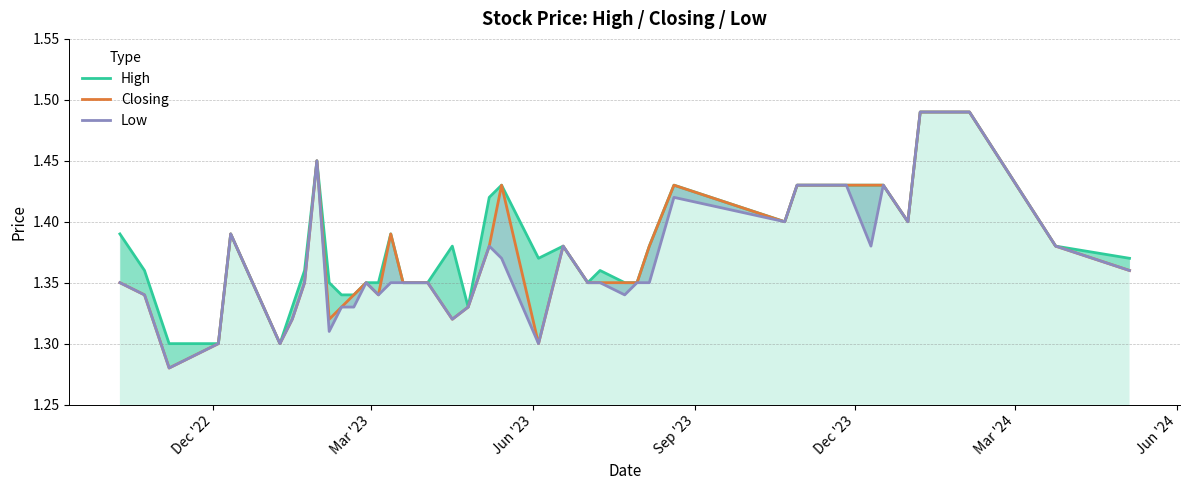

How many categories are shown in the chart?

40